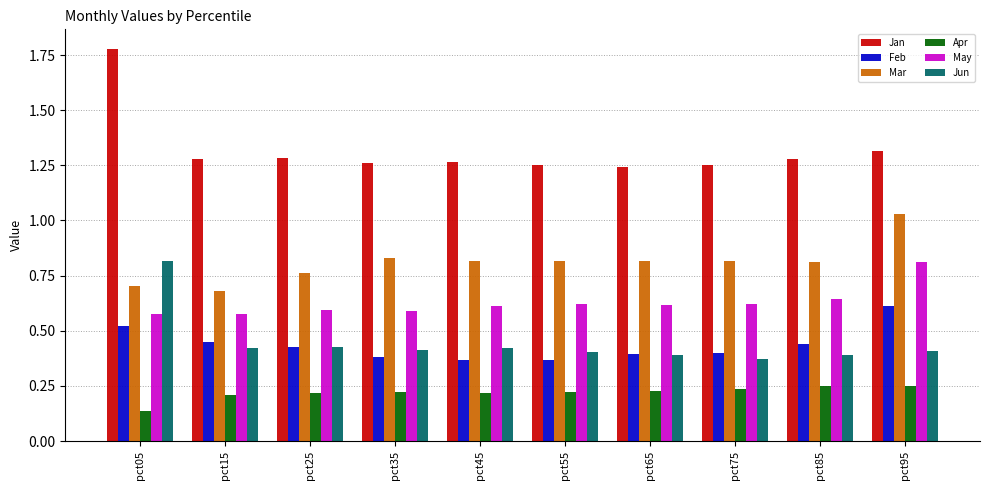

What is the sum of all Mar values?

8.1